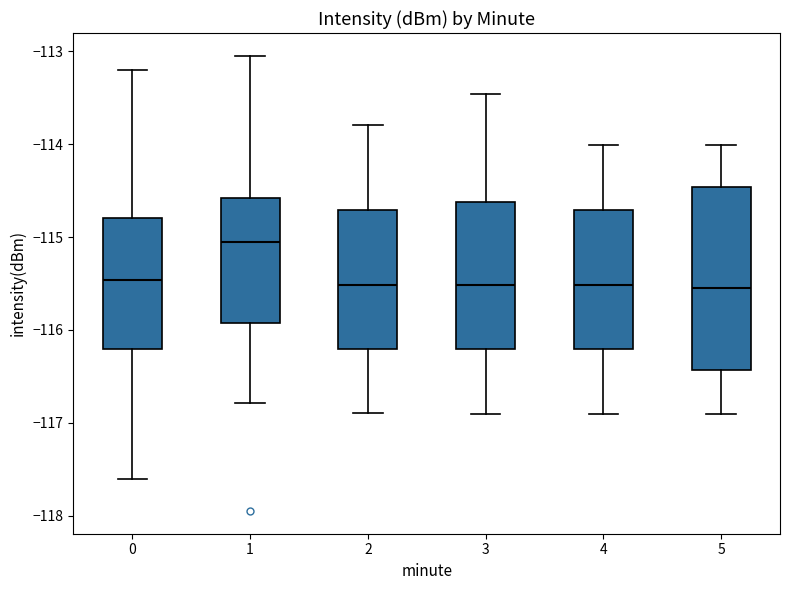

Reading left to right, transcribe this box plot: for each box, give where its median line is, the range the box spans, and where its two whiskers end, as read against the y-axis. The values are not printed on the chart, so give them approximately, as read against the axis.

0: median -115.5, box -116.2 to -114.8, whiskers -117.6 to -113.2
1: median -115.1, box -115.9 to -114.6, whiskers -116.8 to -113.0
2: median -115.5, box -116.2 to -114.7, whiskers -116.9 to -113.8
3: median -115.5, box -116.2 to -114.6, whiskers -116.9 to -113.5
4: median -115.5, box -116.2 to -114.7, whiskers -116.9 to -114.0
5: median -115.6, box -116.4 to -114.5, whiskers -116.9 to -114.0